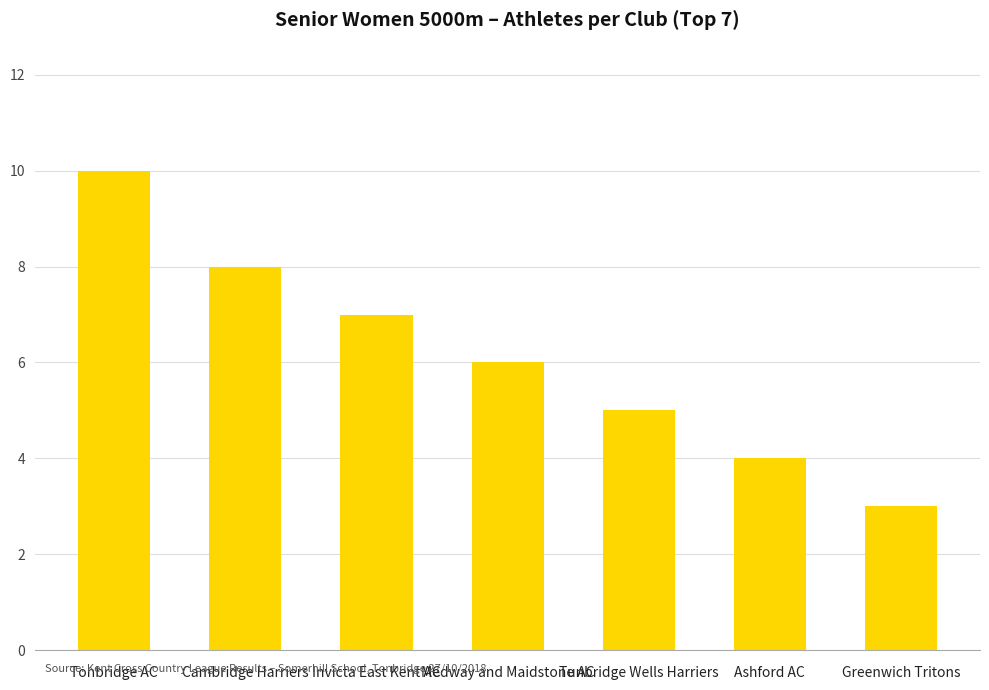

Where does the data first go above 6?

Tonbridge AC